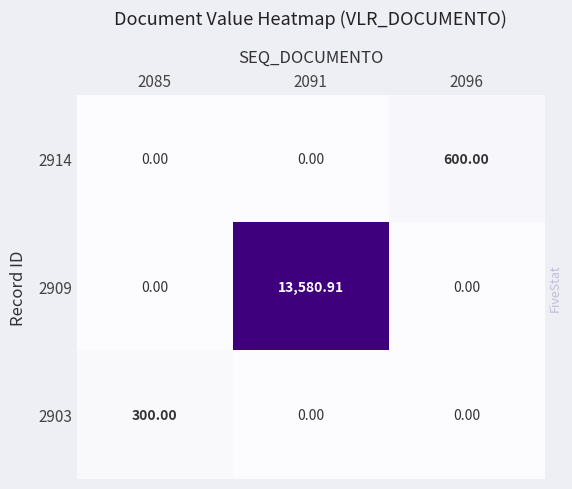

What is the spread (max minus min) of values at 2096?

600.0